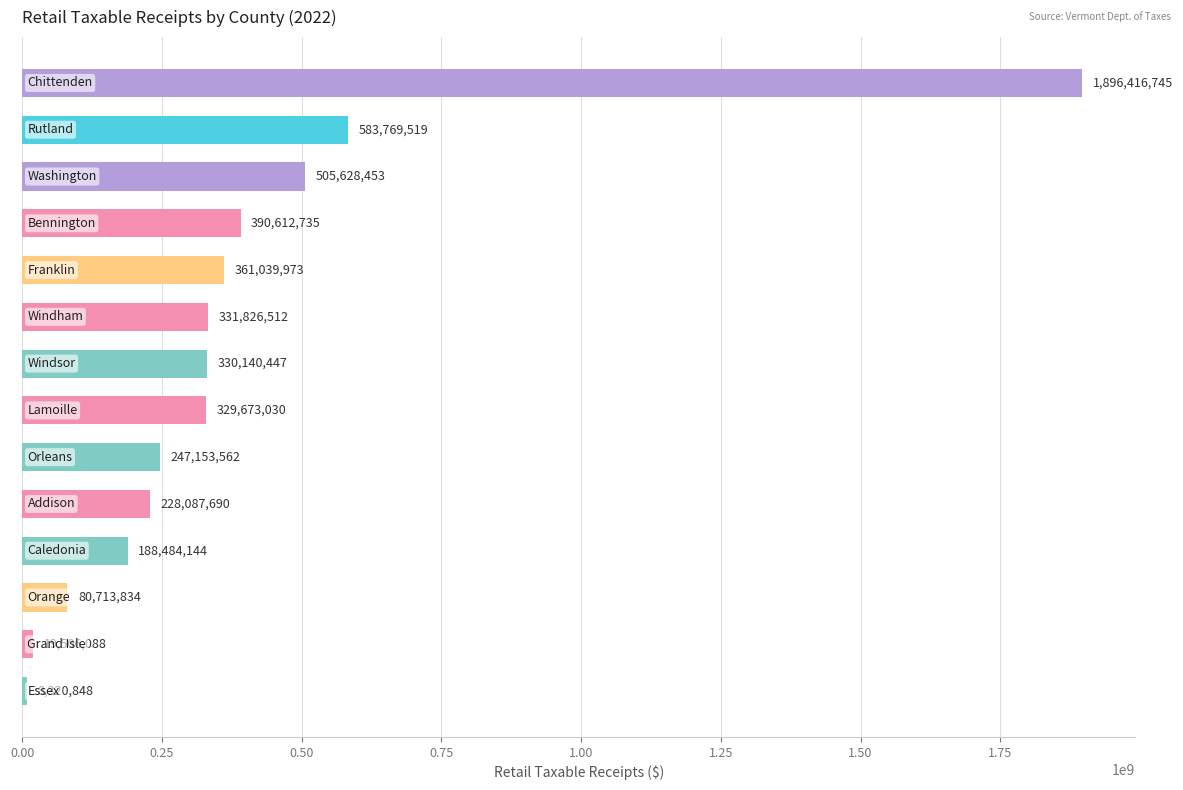

What is the sum of all values?

5501373580.6